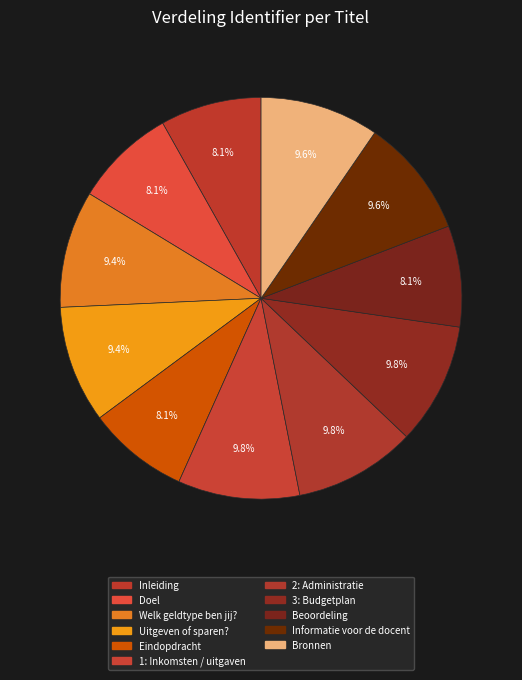

To the nearest percent, what is the average slice percentage?

9%